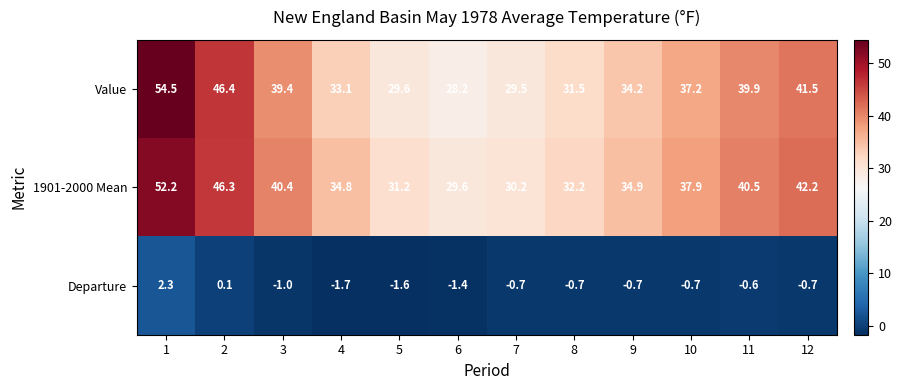

What is the spread (max minus min) of values at 3?

41.4